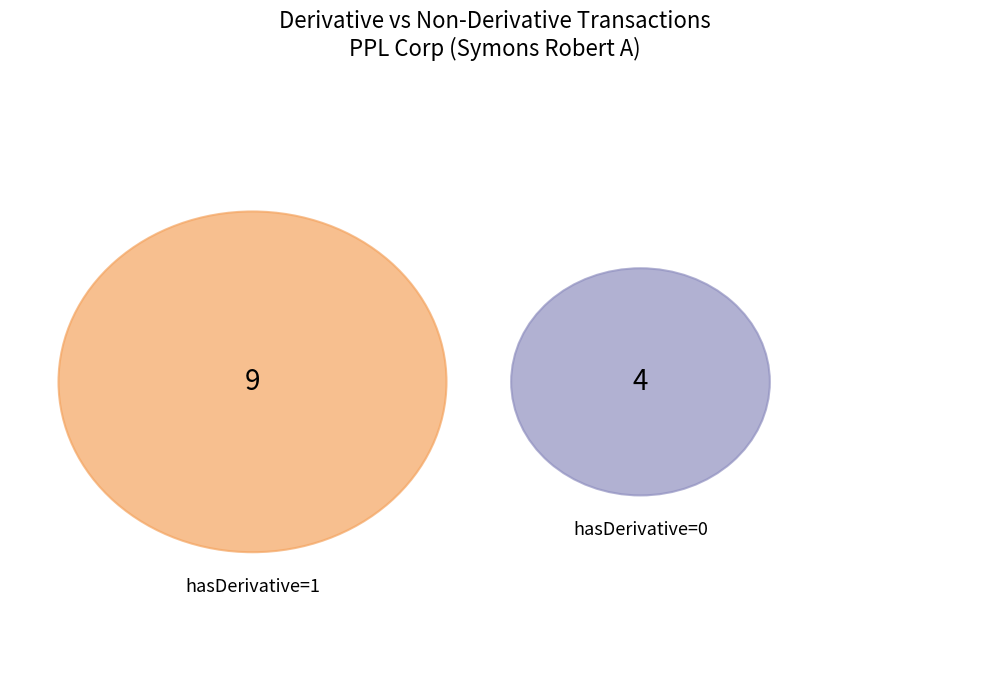

To the nearest percent, what is the average slice percentage?

50%